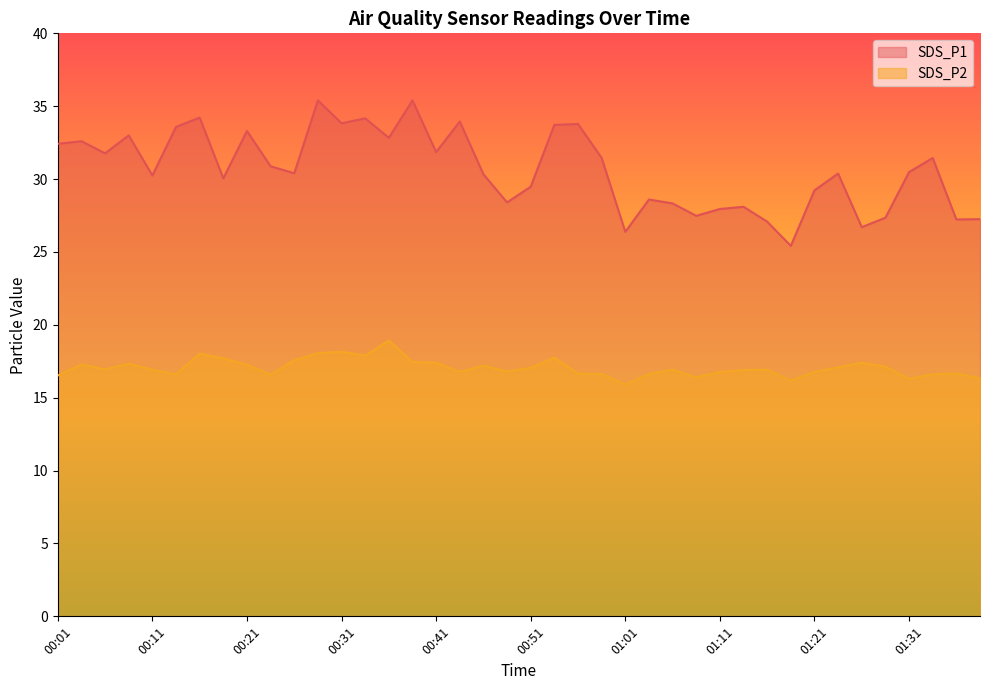

What is the label of the 35th point from the left?

01:26